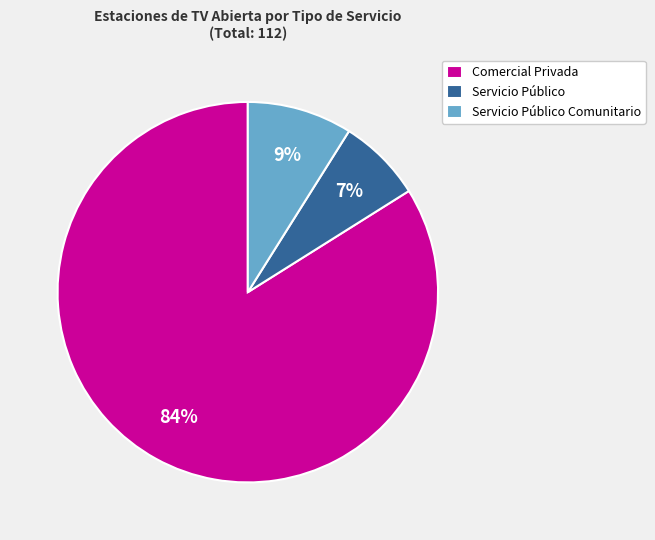

Is the sum of Servicio Público and Comercial Privada greater than half?

Yes